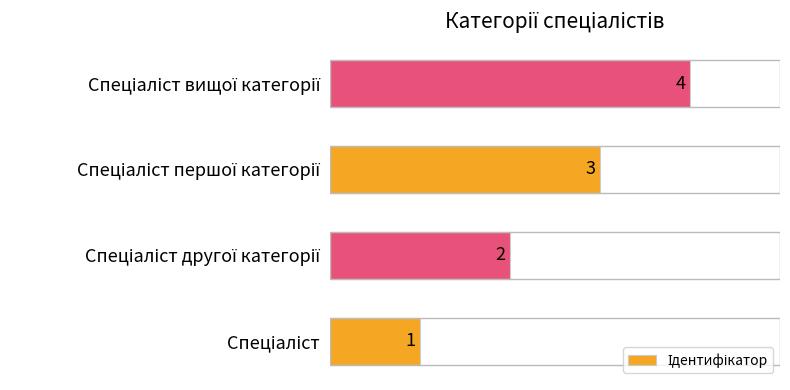

What is the maximum value shown in the chart?

4